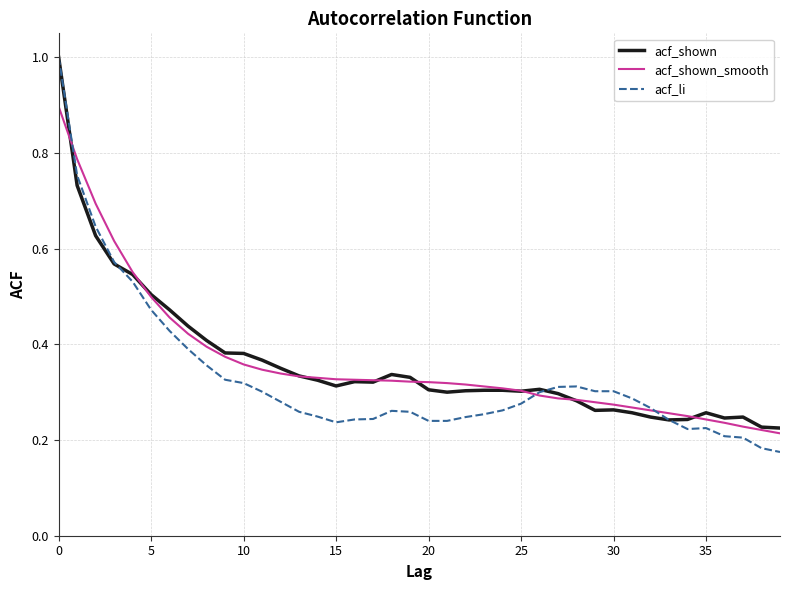

What is the maximum value shown in the chart?

1.0